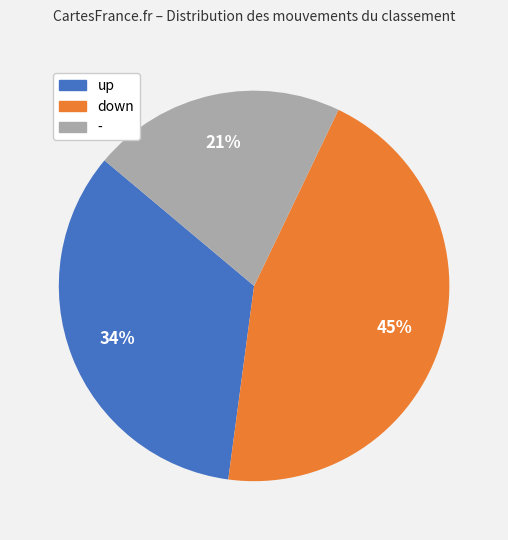

How many slices are in this pie chart?

3